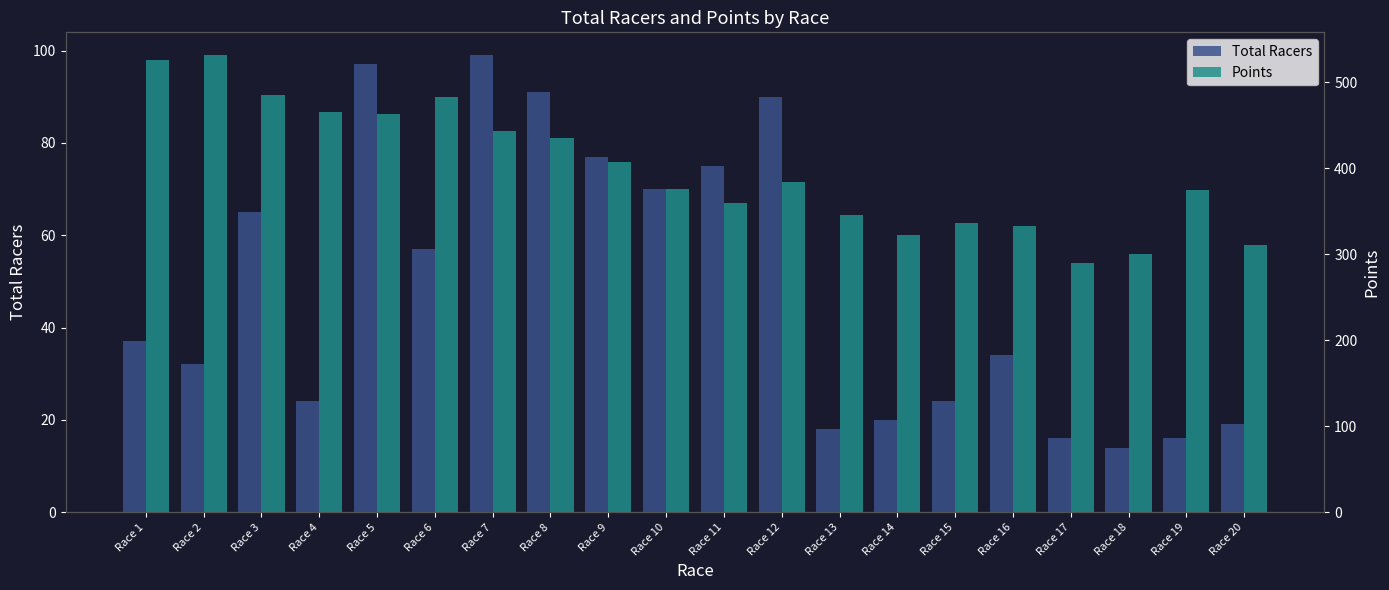

Between Race 12 and Race 8, which is larger?

Race 8